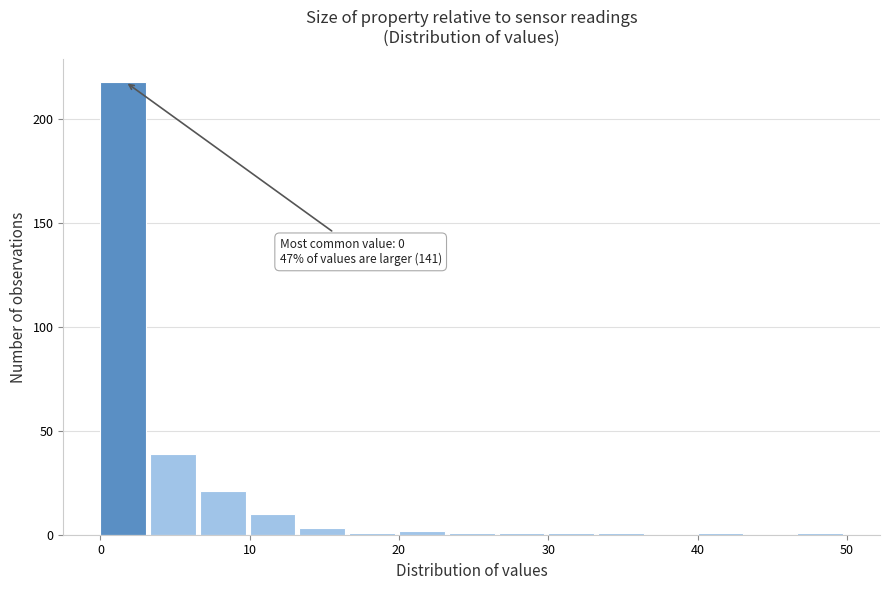

Read against the x-axis, roughly where is the centre of the tallest bar?

2